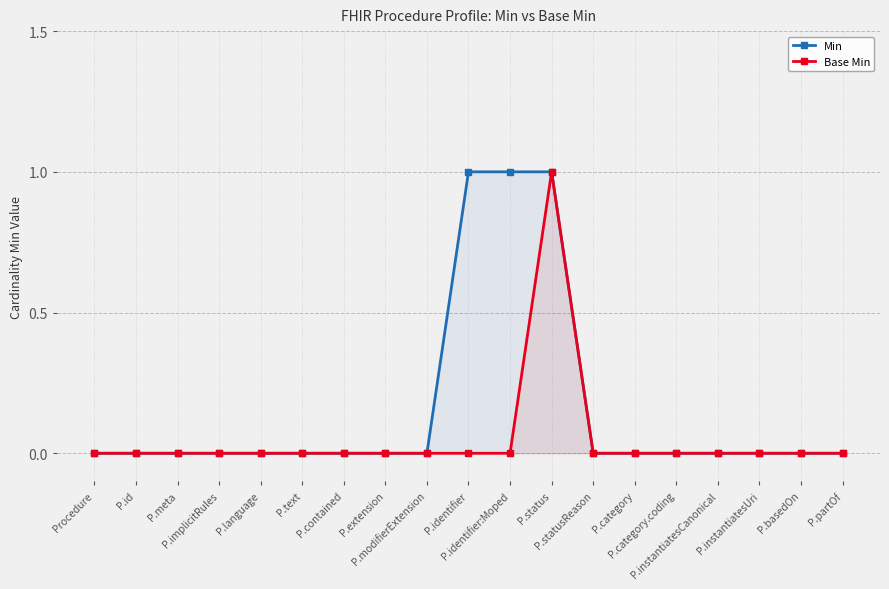

True or false: Base Min has more than 1 interior local peaks.

False